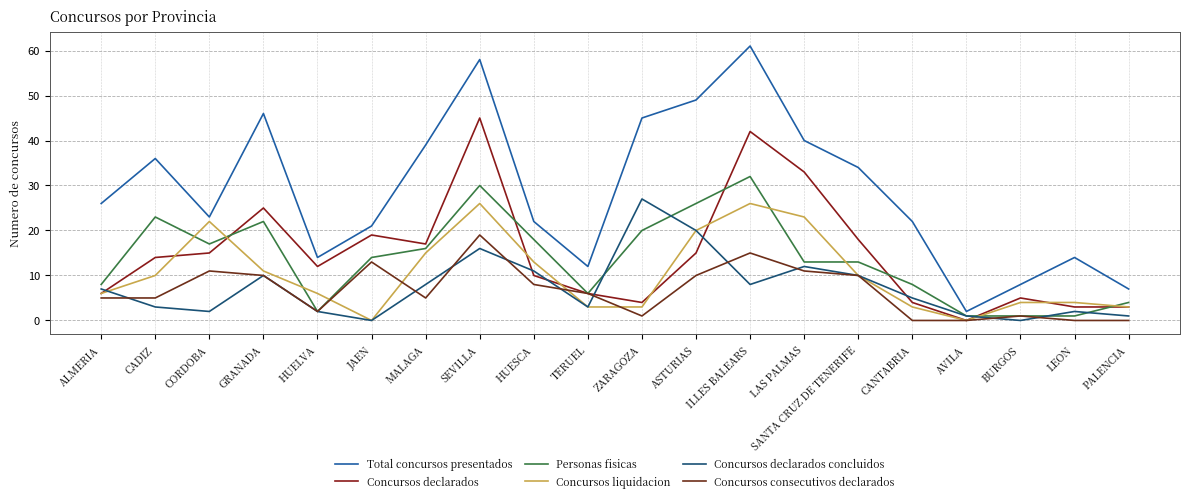

Where is Concursos liquidacion nearest to the value 13?

HUESCA